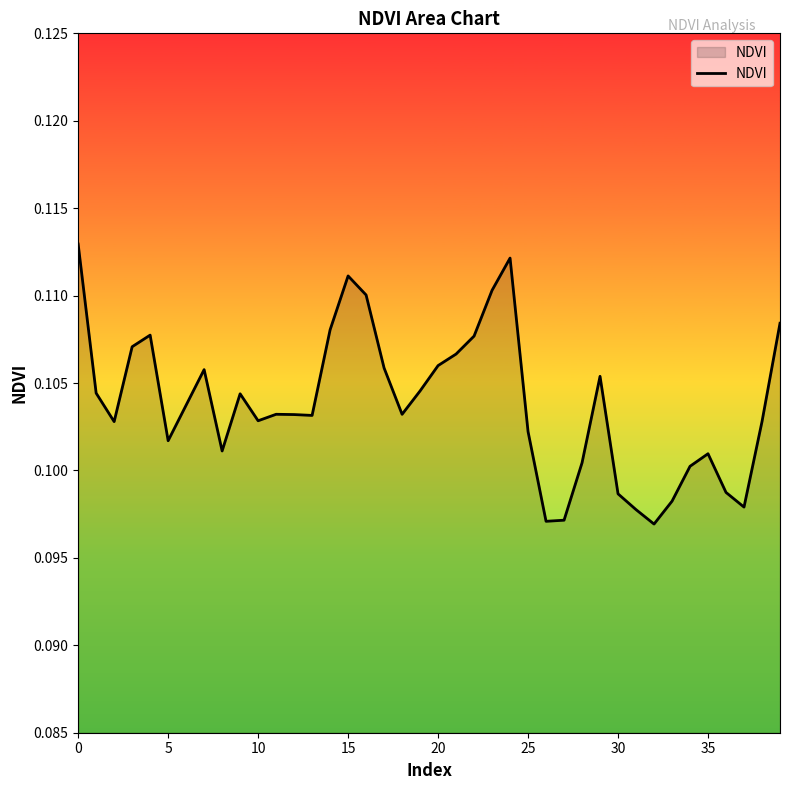

What is the label of the 24th point from the right?

16